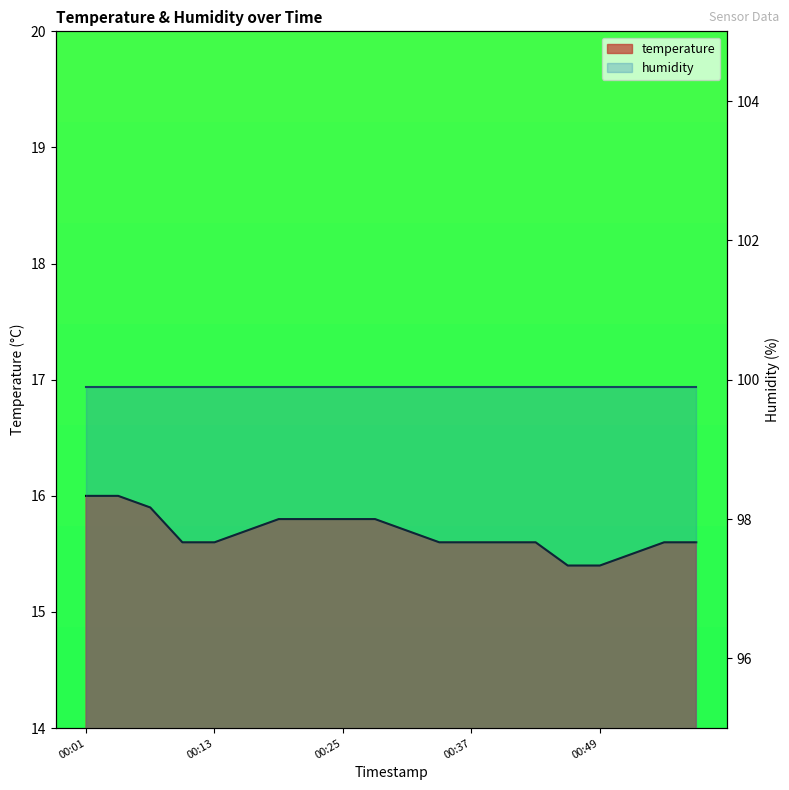

Does the chart display data point markers on the line(s)?

No